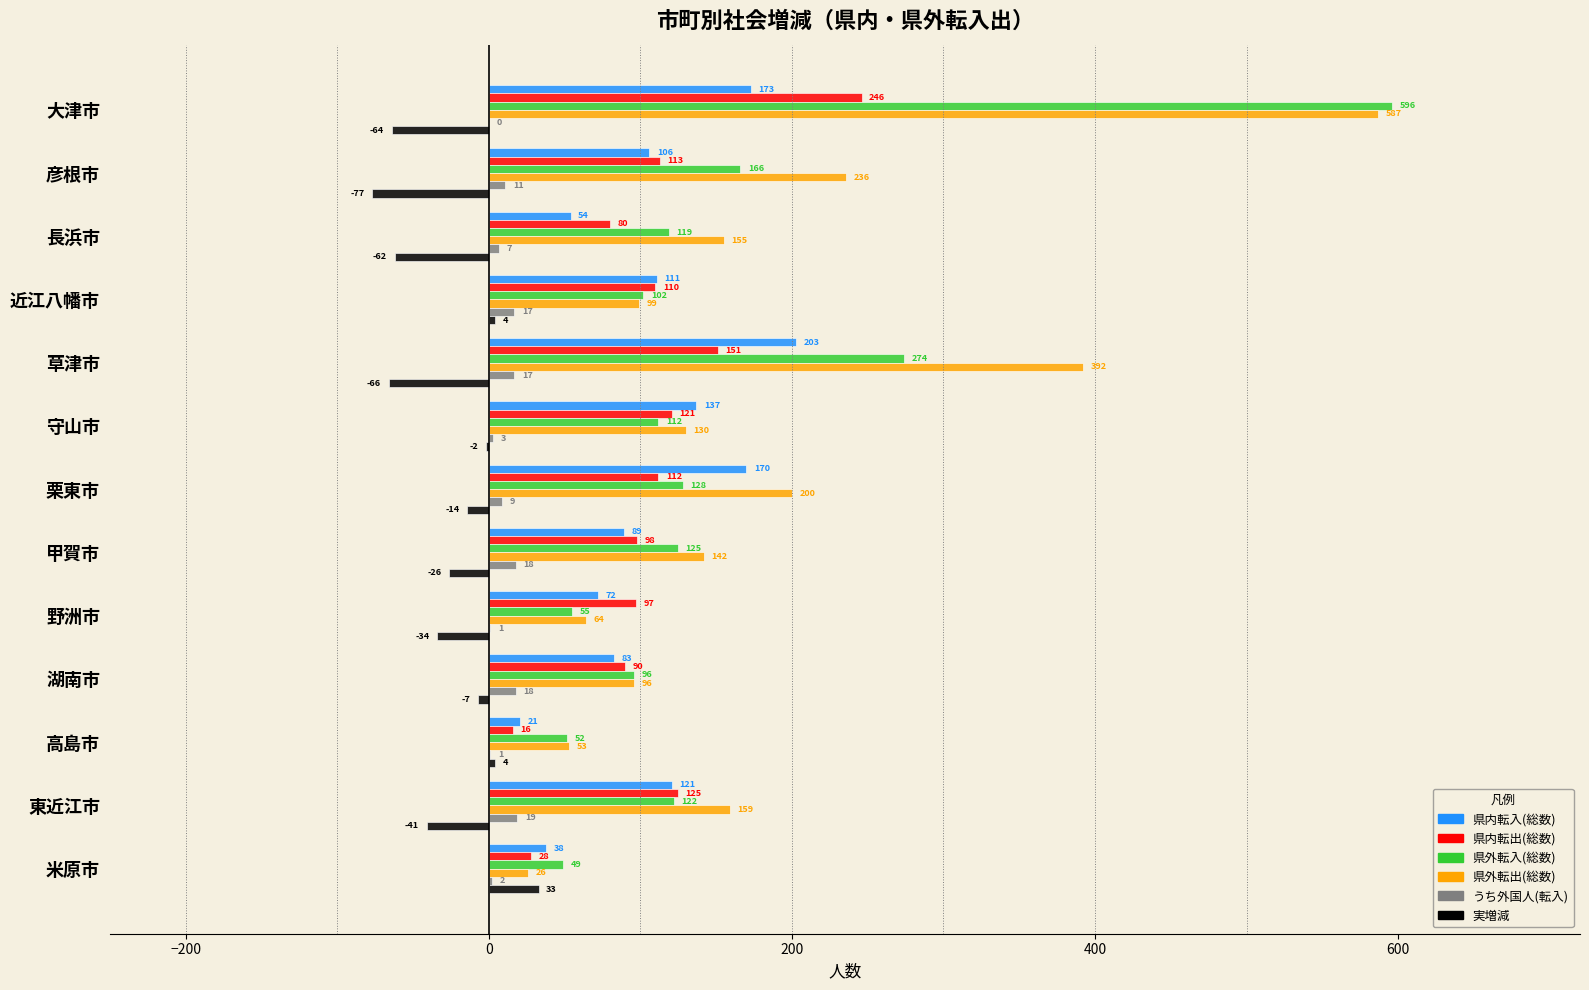

What is the highest value of the 県内転出(総数) series?

246